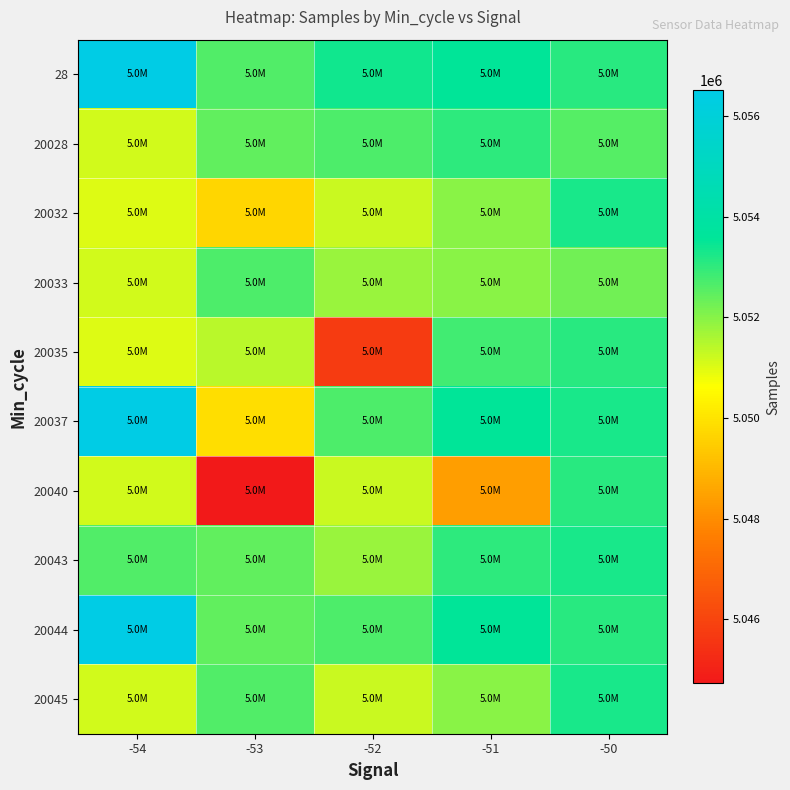

What is the smallest value displayed?

5044730